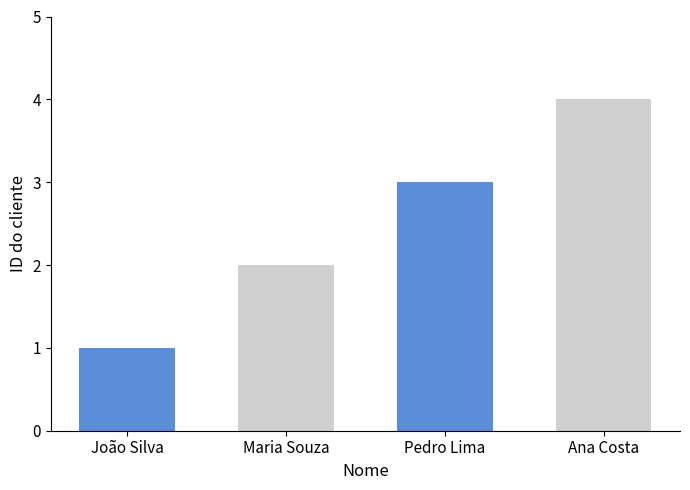

Rank the categories by value from highest to lowest.

Ana Costa, Pedro Lima, Maria Souza, João Silva